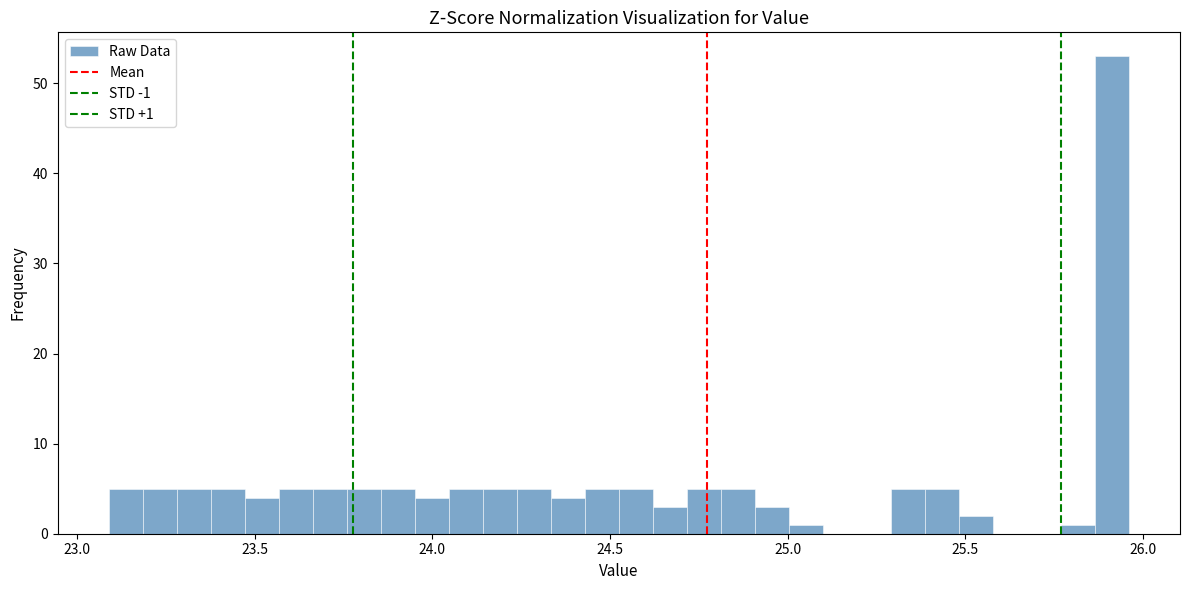

Read against the x-axis, roughly where is the centre of the tallest bar?

25.90